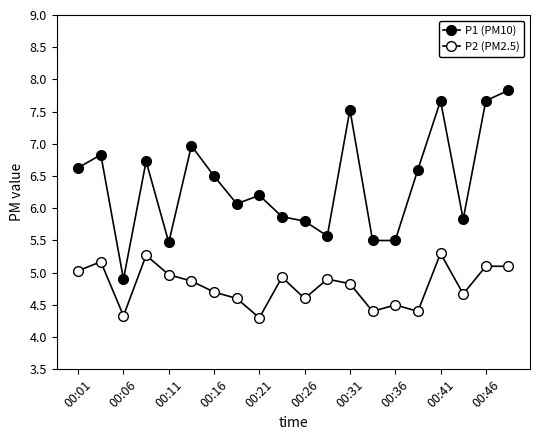

Which series has the largest total across all categories?

P1 (PM10)